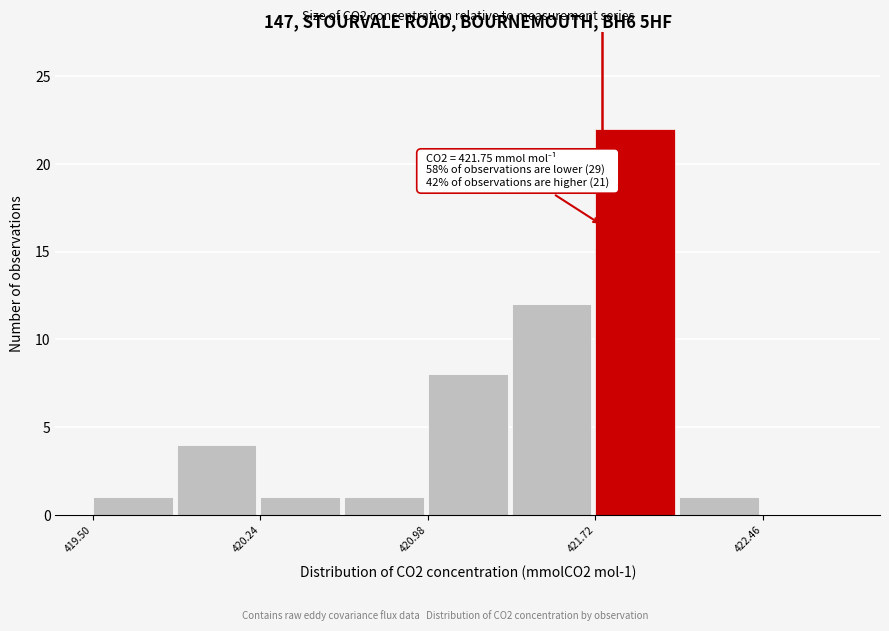

Around what value on the x-axis is the tallest bar? Give the approximate position of its centre, as read against the axis.

421.9